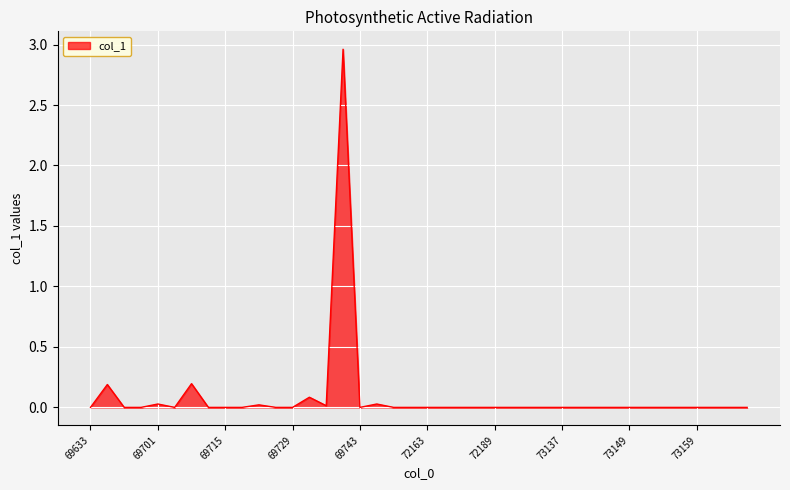

Rank the categories by value from lowest to highest.

69633, 69679, 69699, 69709, 69713, 69715, 69717, 69723, 69729, 69743, 71015, 72159, 72163, 72167, 72181, 72183, 72189, 72191, 72195, 73123, 73137, 73141, 73145, 73147, 73149, 73151, 73153, 73155, 73159, 73167, 73169, 73171, 69735, 69721, 69701, 69749, 69731, 69647, 69711, 69737